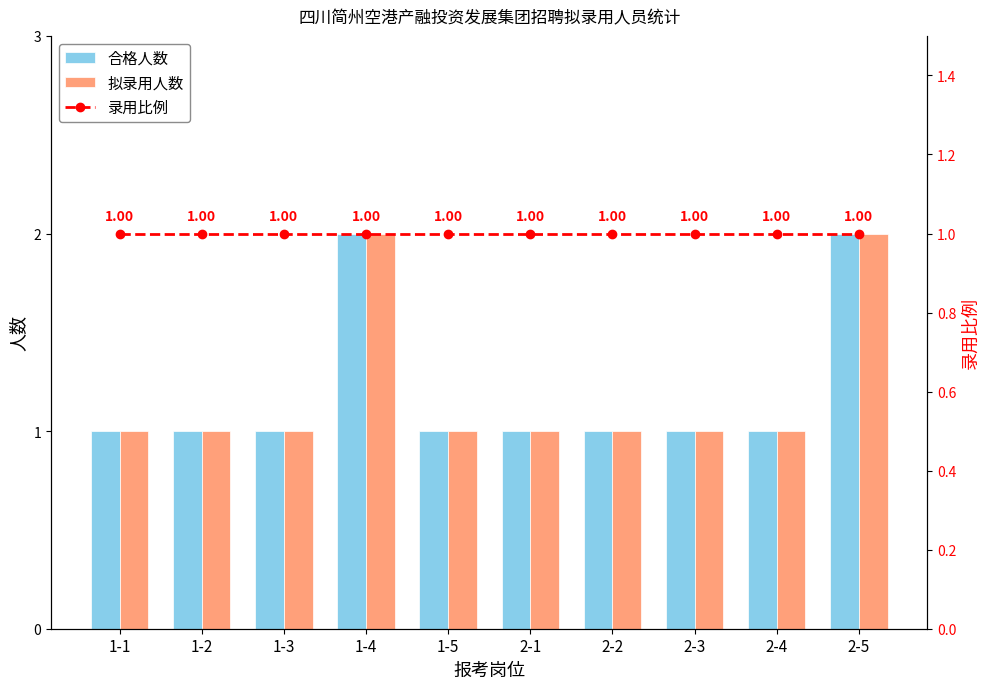

What is the label of the 10th bar from the left?

2-5